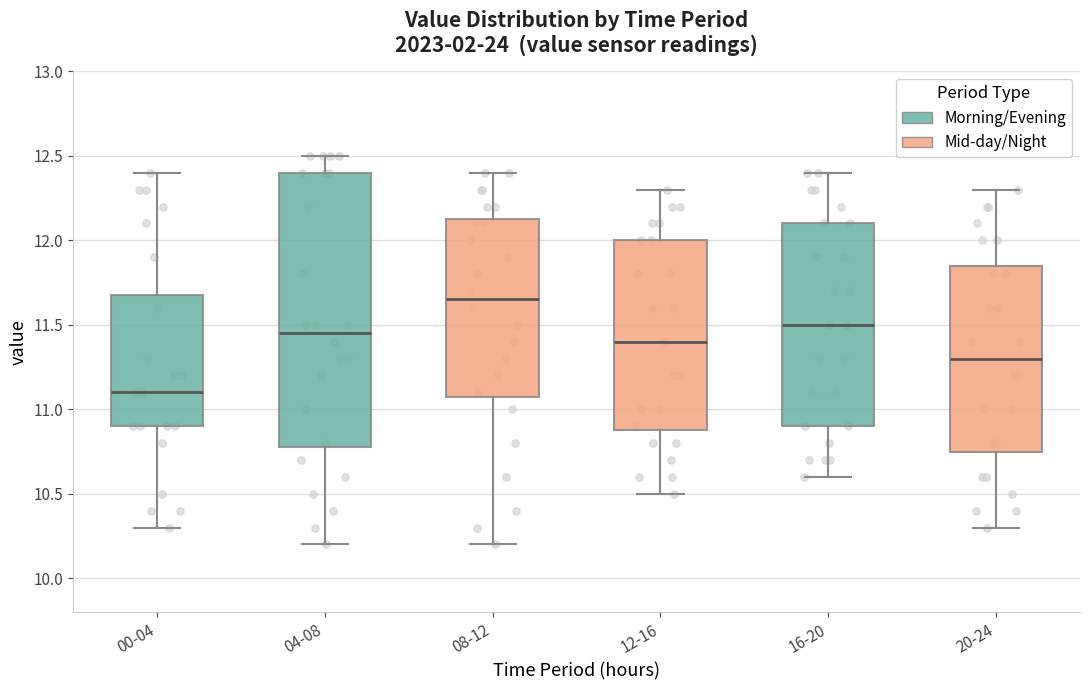

Reading left to right, transcribe this box plot: for each box, give where its median line is, the range the box spans, and where its two whiskers end, as read against the y-axis. The values are not printed on the chart, so give them approximately, as read against the axis.

00-04: median 11.10, box 10.90 to 11.70, whiskers 10.30 to 12.40
04-08: median 11.45, box 10.80 to 12.40, whiskers 10.20 to 12.50
08-12: median 11.65, box 11.10 to 12.15, whiskers 10.20 to 12.40
12-16: median 11.40, box 10.90 to 12.00, whiskers 10.50 to 12.30
16-20: median 11.50, box 10.90 to 12.10, whiskers 10.60 to 12.40
20-24: median 11.30, box 10.75 to 11.85, whiskers 10.30 to 12.30